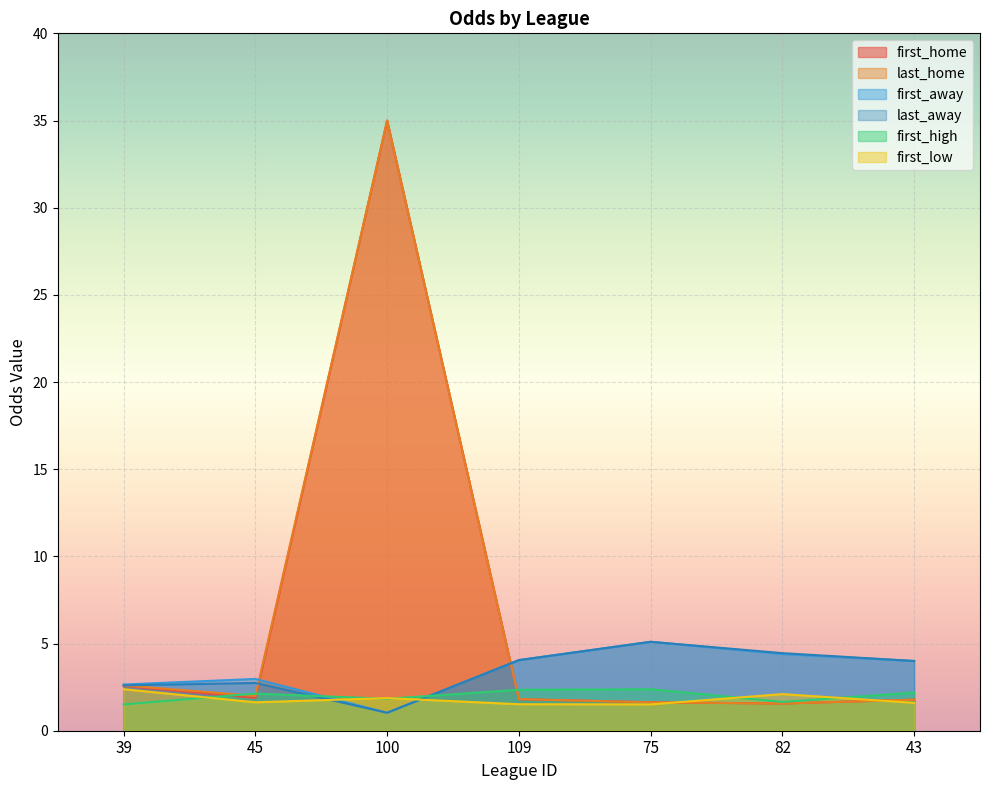

What is the label of the 4th point from the right?

109